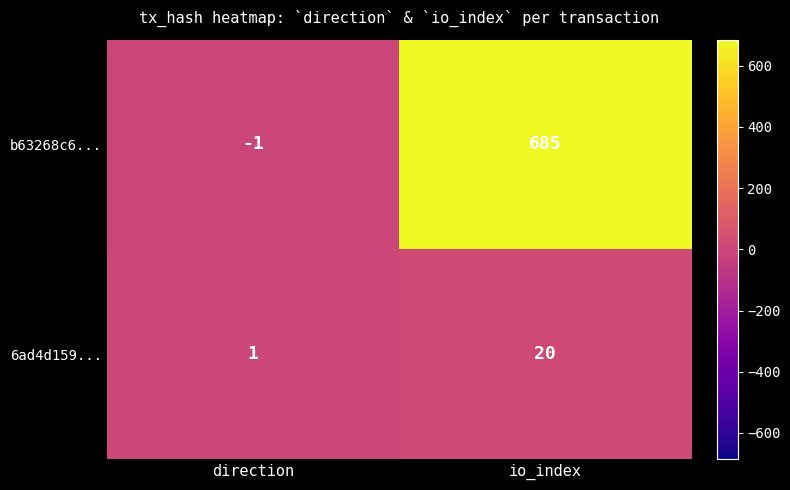

Reading left to right, what are all the values shown in this chart?

b63268c6...: -1	685
6ad4d159...: 1	20